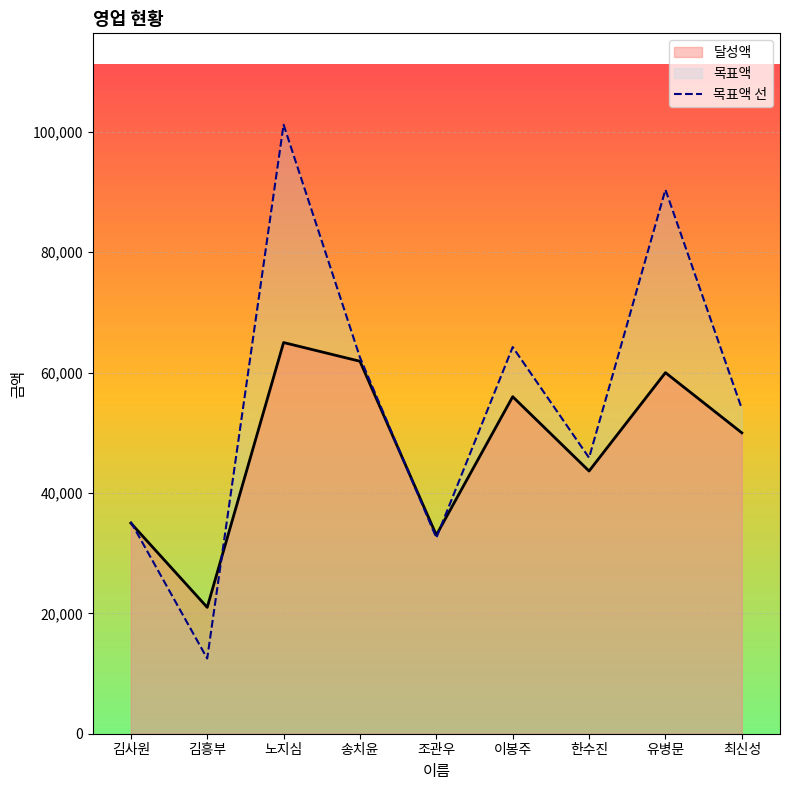

At which category does the chart reach its minimum across all series?

김흥부